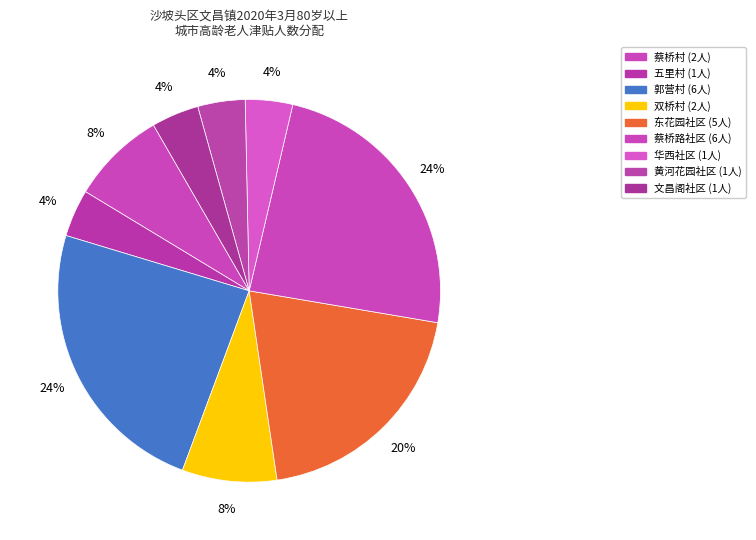

Which has a higher value, 东花园社区 or 蔡桥路社区?

蔡桥路社区